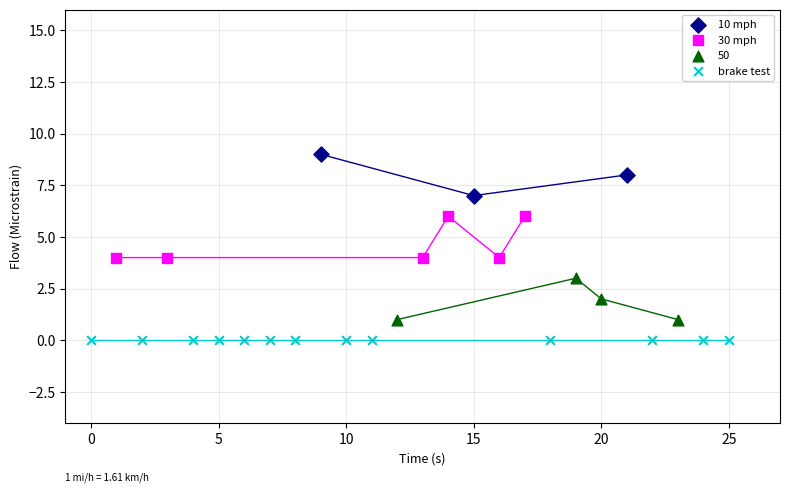

Which series contains the highest Y value?

10 mph